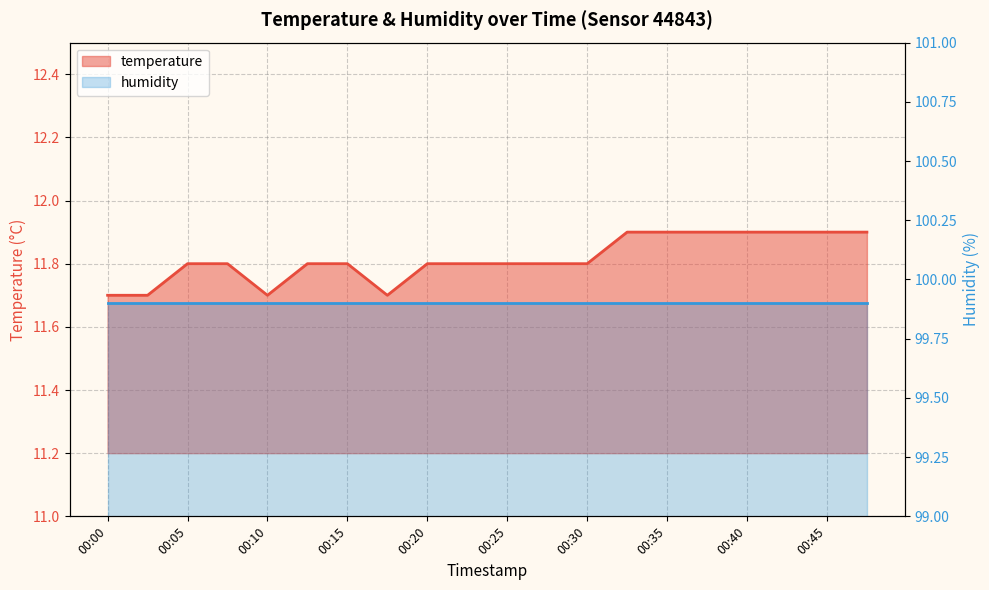

Which label corresponds to the largest value in the chart?

00:32